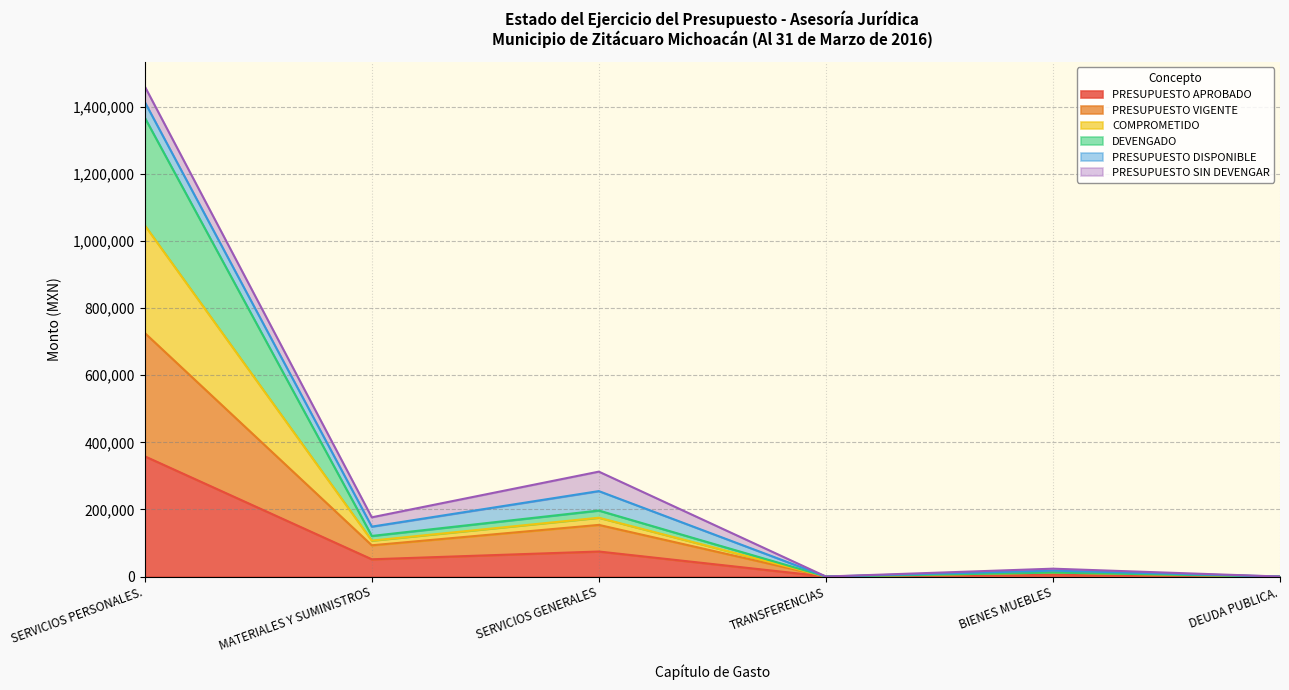

True or false: DEVENGADO and PRESUPUESTO APROBADO intersect in this chart.

False